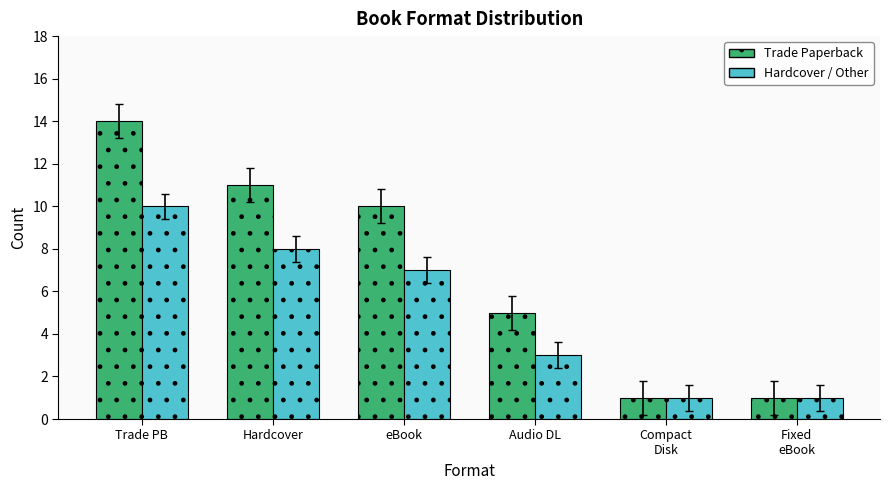

Which series has the largest total across all categories?

Trade Paperback